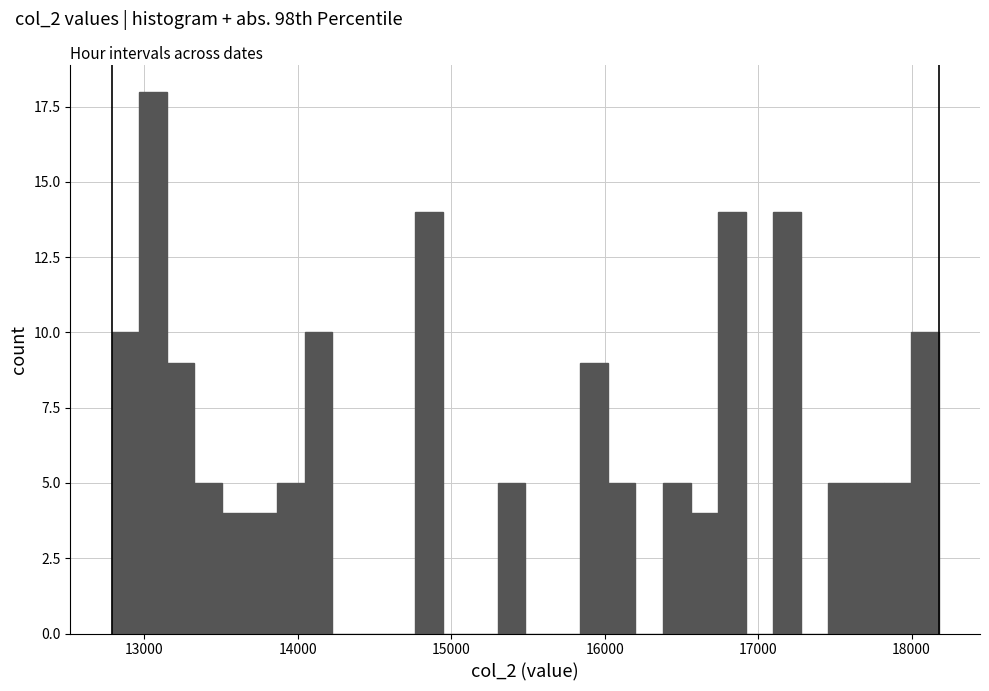

Read against the x-axis, roughly where is the centre of the tallest bar?

13100